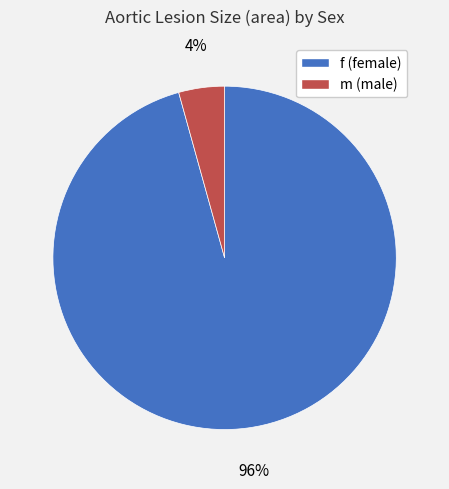

Which slice represents more than half of the pie?

f